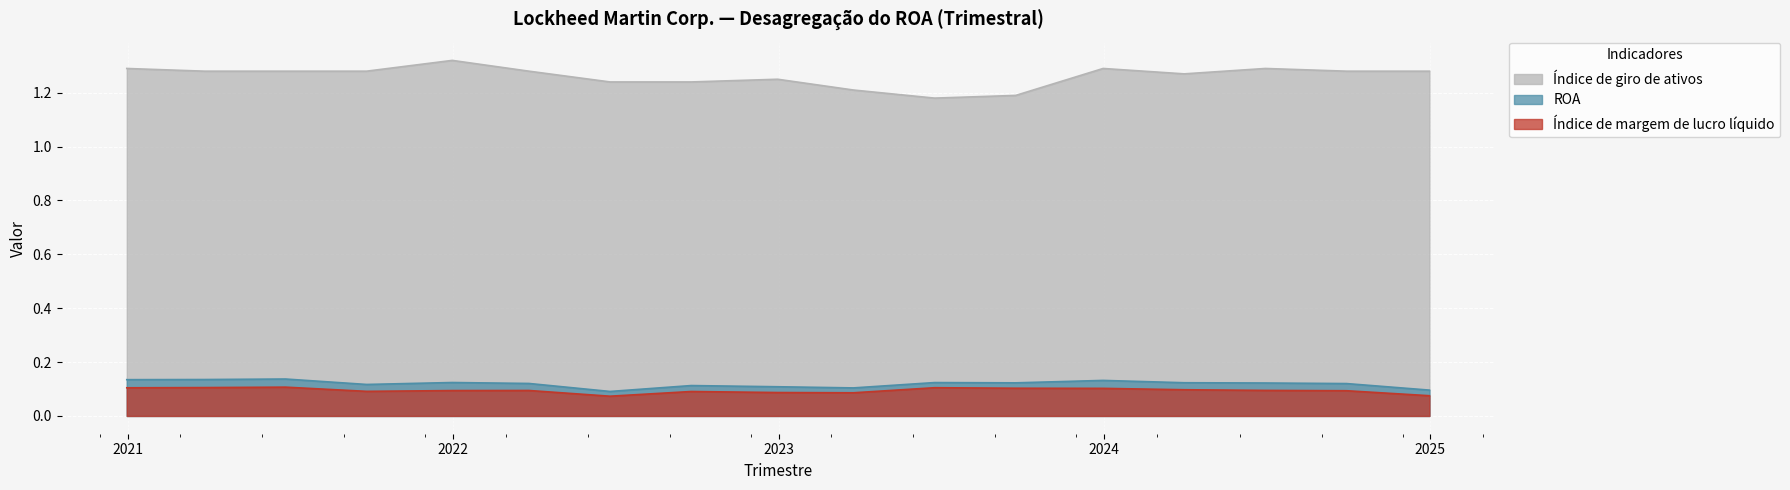

Where is Índice de giro de ativos nearest to the value 1?

2023-06-25